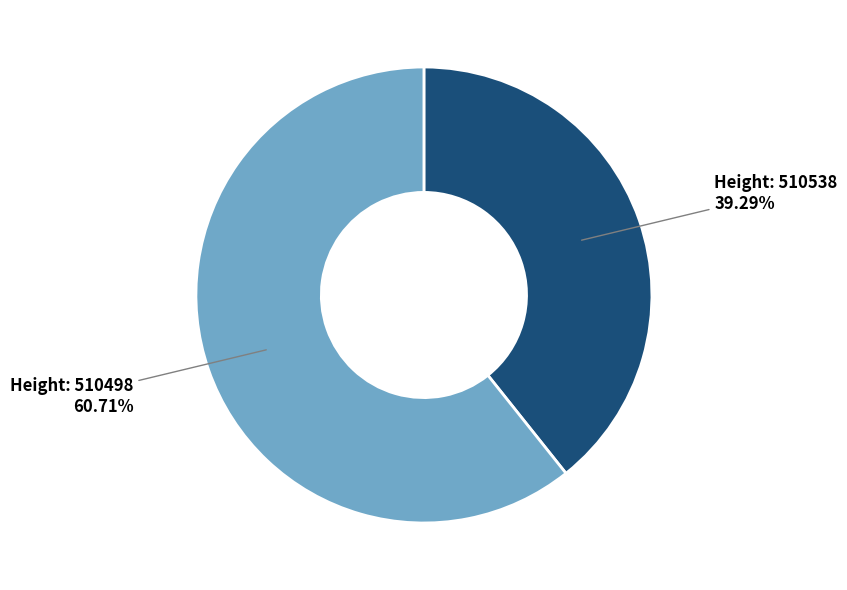

Is there a majority slice in this chart?

Yes